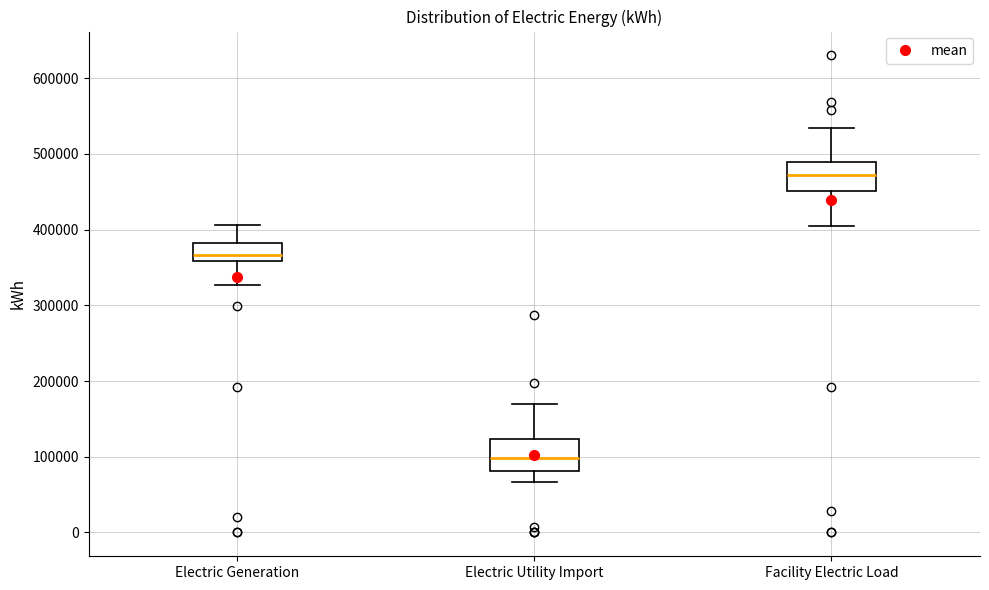

Reading left to right, transcribe this box plot: for each box, give where its median line is, the range the box spans, and where its two whiskers end, as read against the y-axis. The values are not printed on the chart, so give them approximately, as read against the axis.

Electric Generation: median 370000, box 360000 to 380000, whiskers 330000 to 410000
Electric Utility Import: median 100000, box 80000 to 120000, whiskers 70000 to 170000
Facility Electric Load: median 470000, box 450000 to 490000, whiskers 400000 to 530000